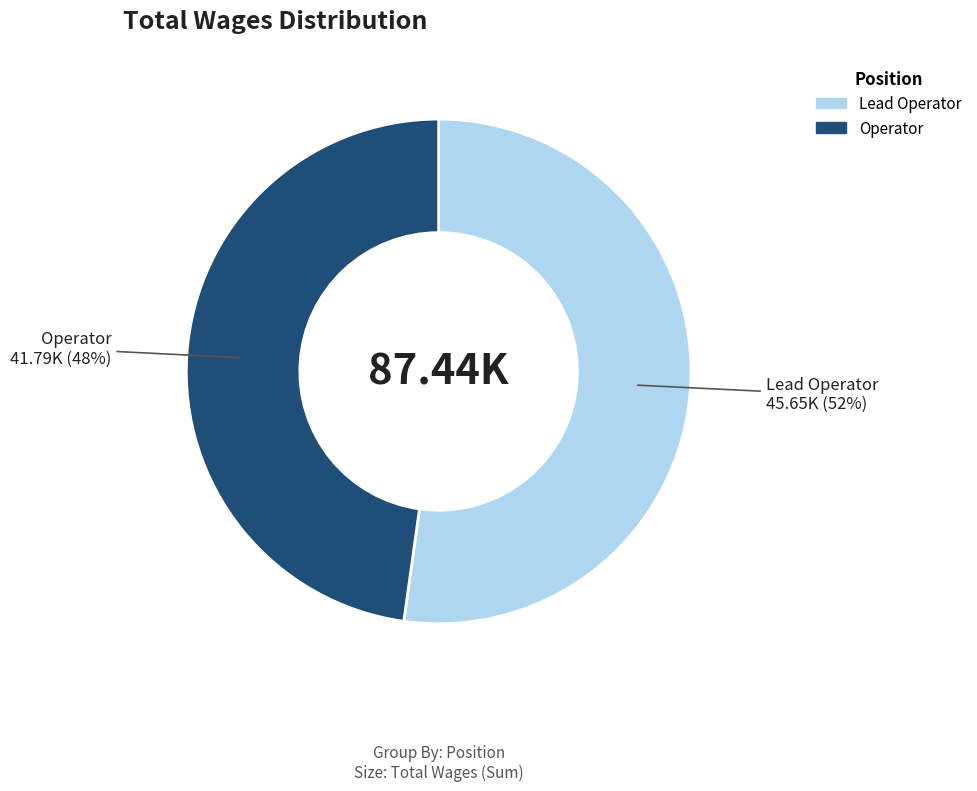

True or false: Lead Operator accounts for 41% of the total.

False